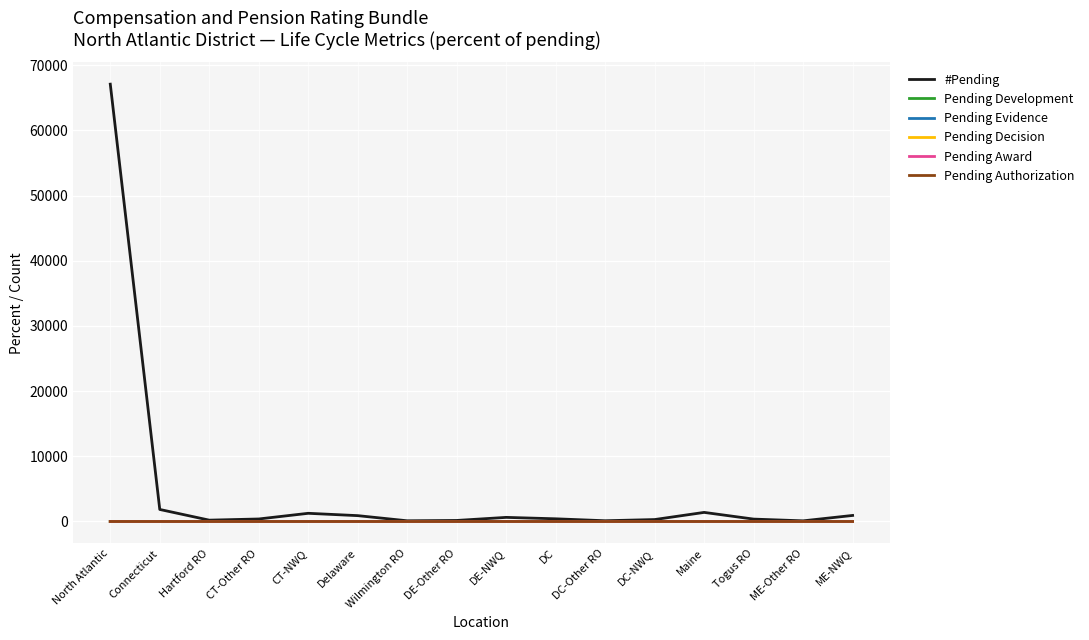

Does the chart have visible grid lines?

Yes